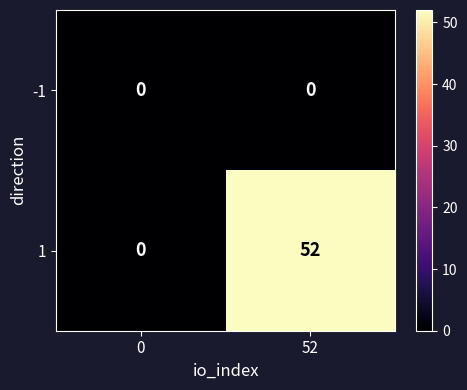

Reading left to right, transcribe all the data shown in this chart.

-1: 0	0
1: 0	52